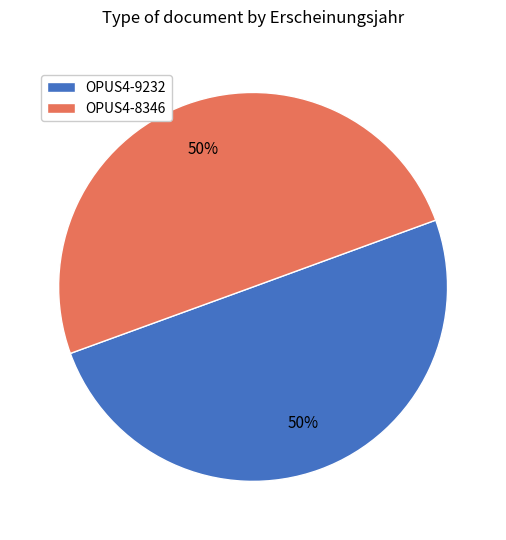

True or false: OPUS4-9232 accounts for 50% of the total.

True